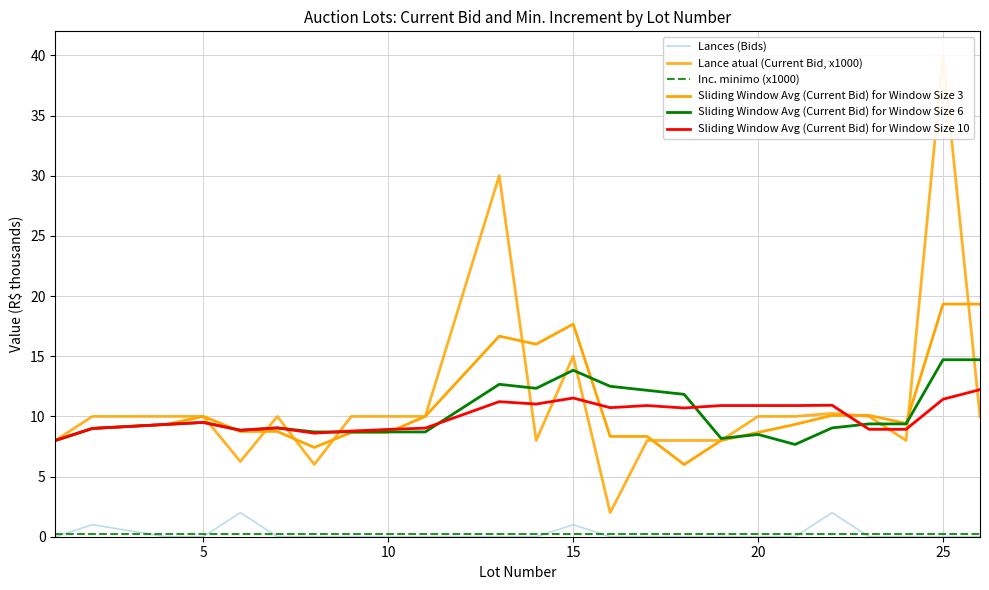

What is the total value across all series at 5?

38.2